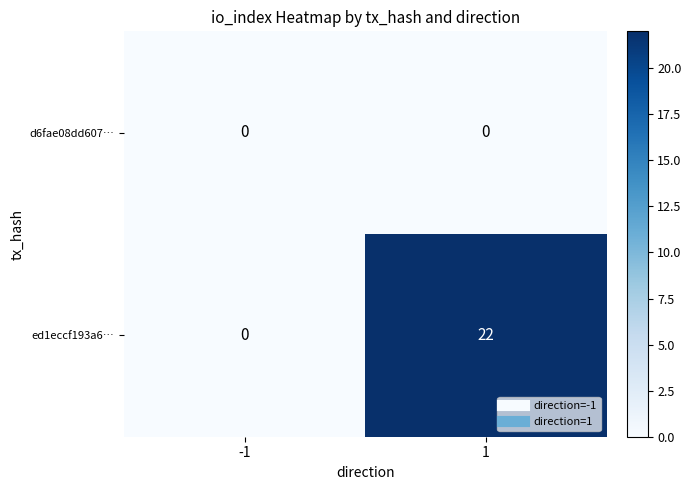

Rank the series at 1 from lowest to highest value.

d6fae08dd607…, ed1eccf193a6…